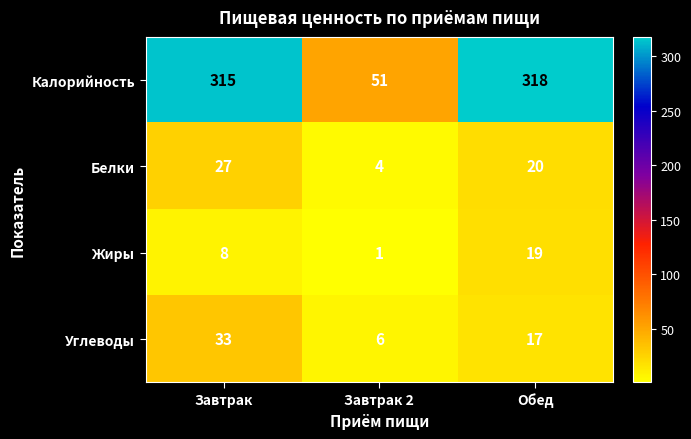

Which series has the largest total across all categories?

Калорийность